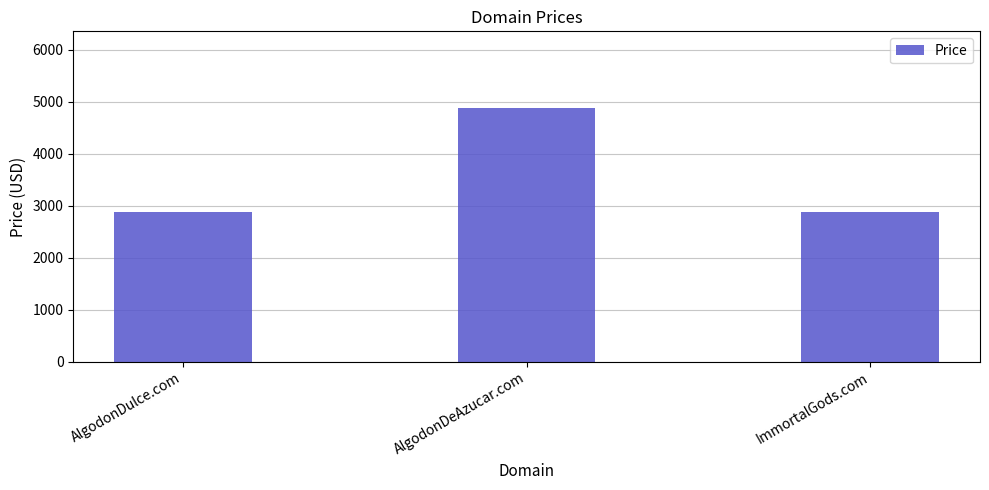

Which category has the highest value across all series?

AlgodonDeAzucar.com